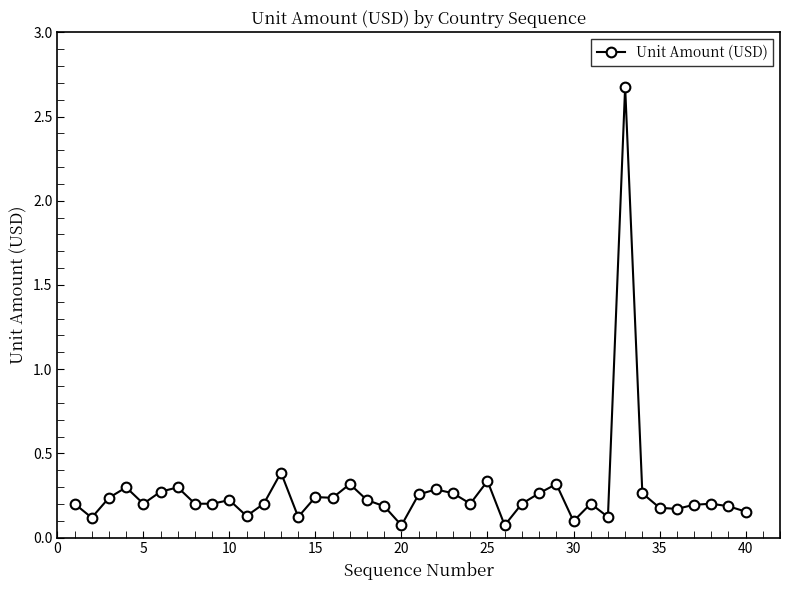

Does the chart display data point markers on the line(s)?

Yes